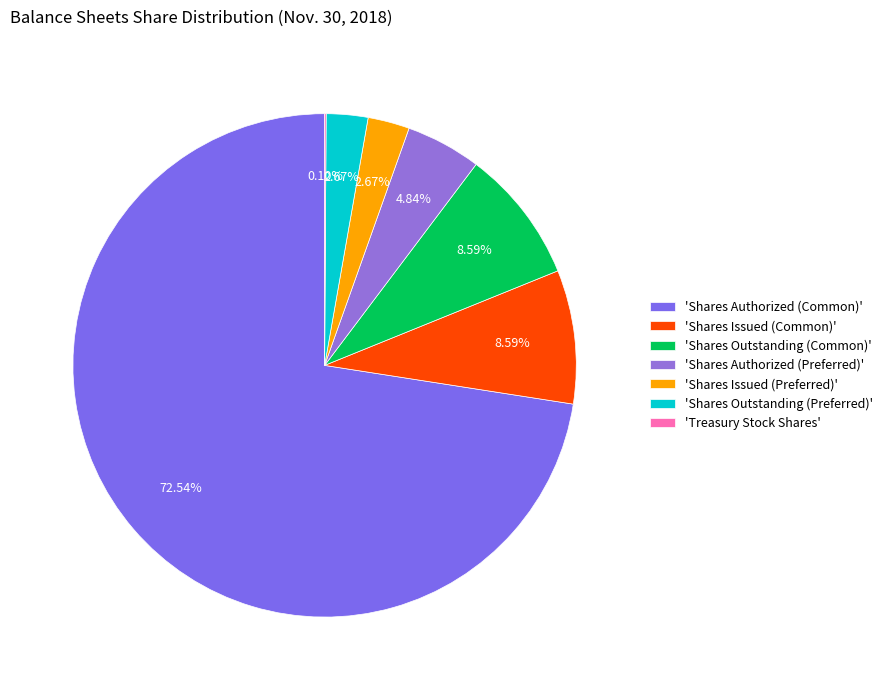

Is there any slice that represents more than half of the pie?

Yes